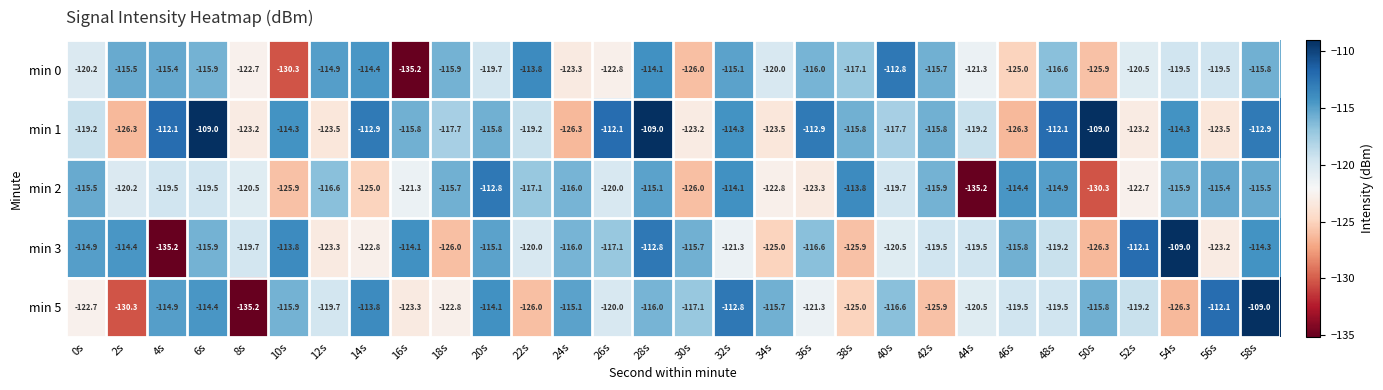

Count the number of categories in the chart.

30